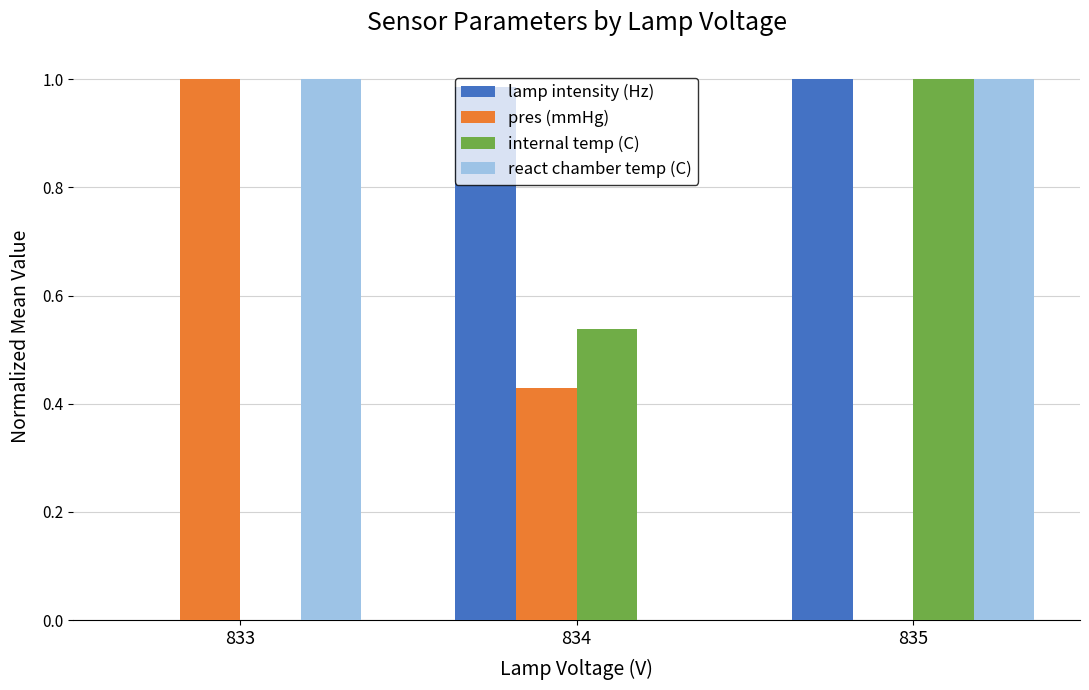

Which series changed the most between 834 and 835?

react chamber temp (C)